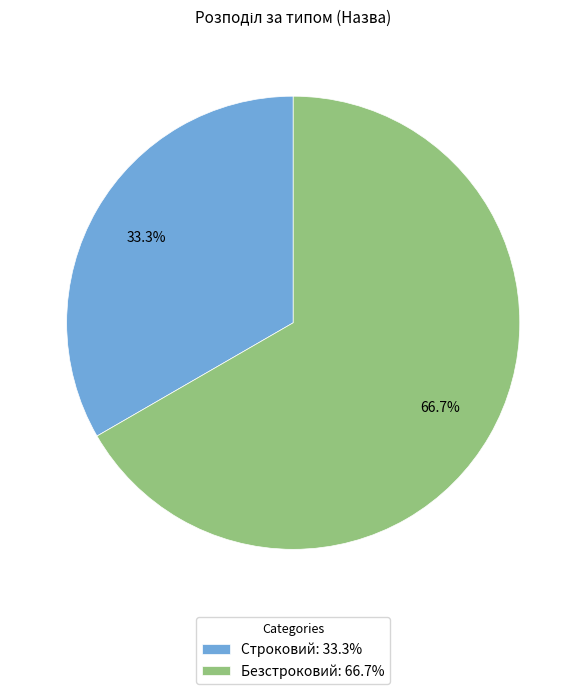

Combined, do Строковий and Безстроковий account for over 50%?

Yes